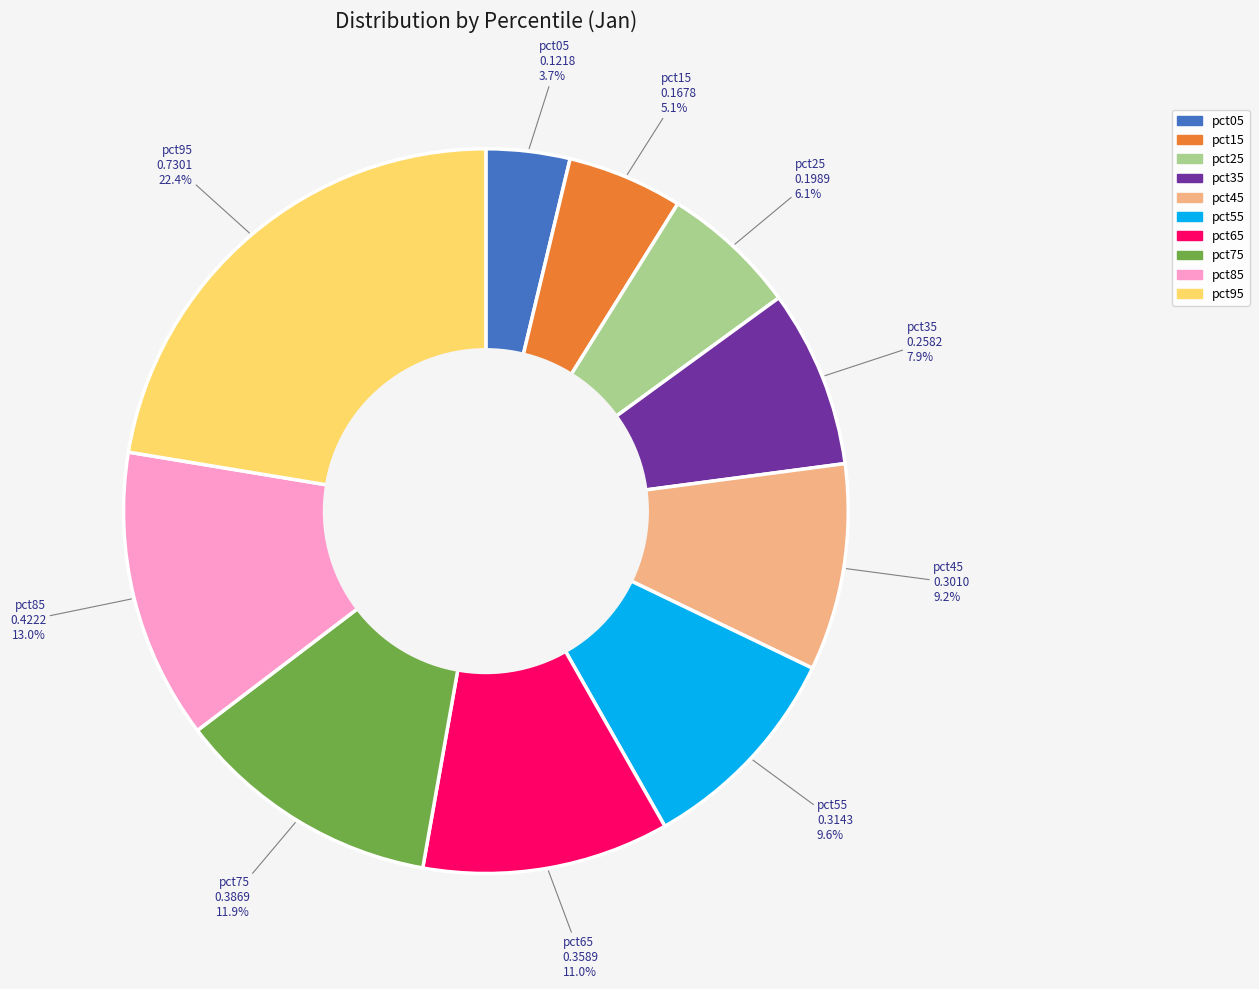

Does any single category account for the majority?

No